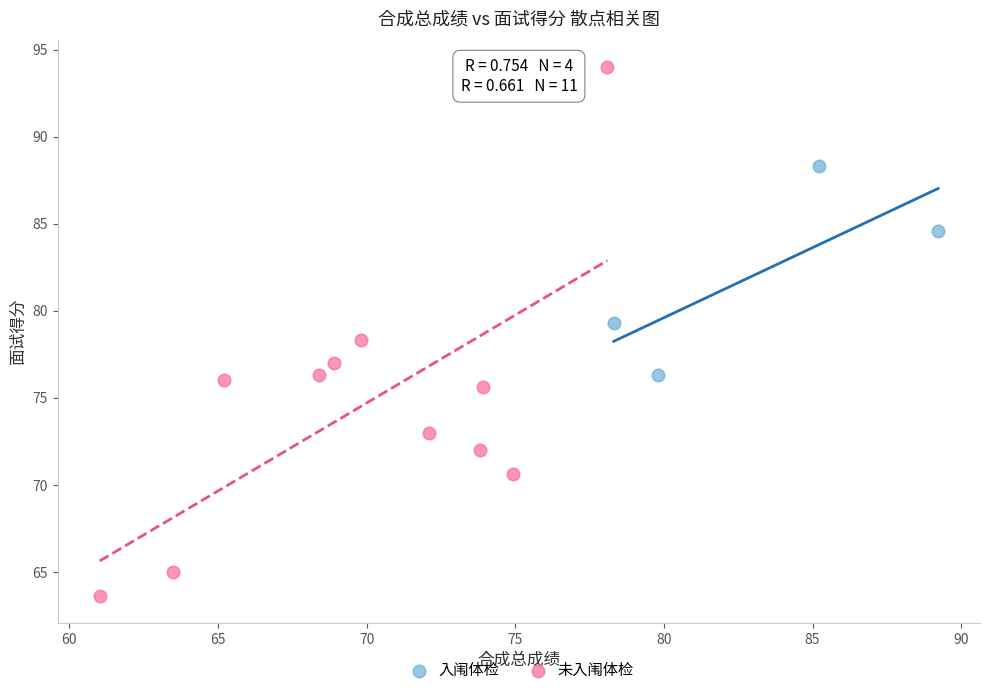

What are all the series names shown in the legend?

入闱体检, 未入闱体检